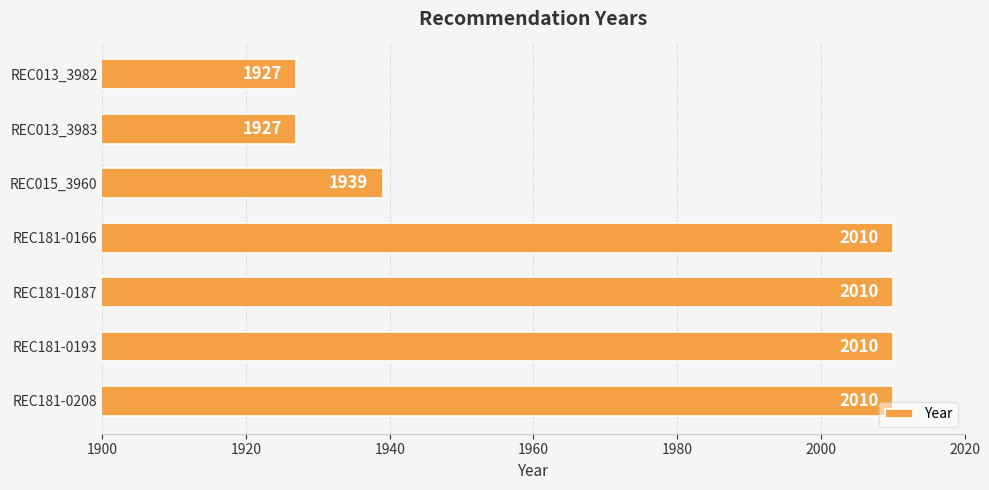

Where is the data nearest to the value 1968?

REC015_3960